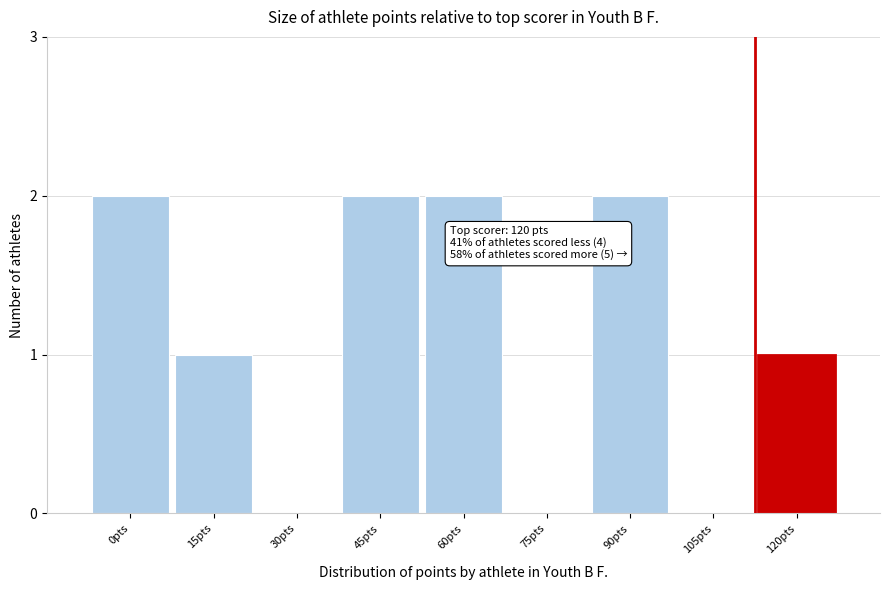

Reading left to right, transcribe all the data shown in this chart.

0pts=2	15pts=1	30pts=0	45pts=2	60pts=2	75pts=0	90pts=2	105pts=0	120pts=1